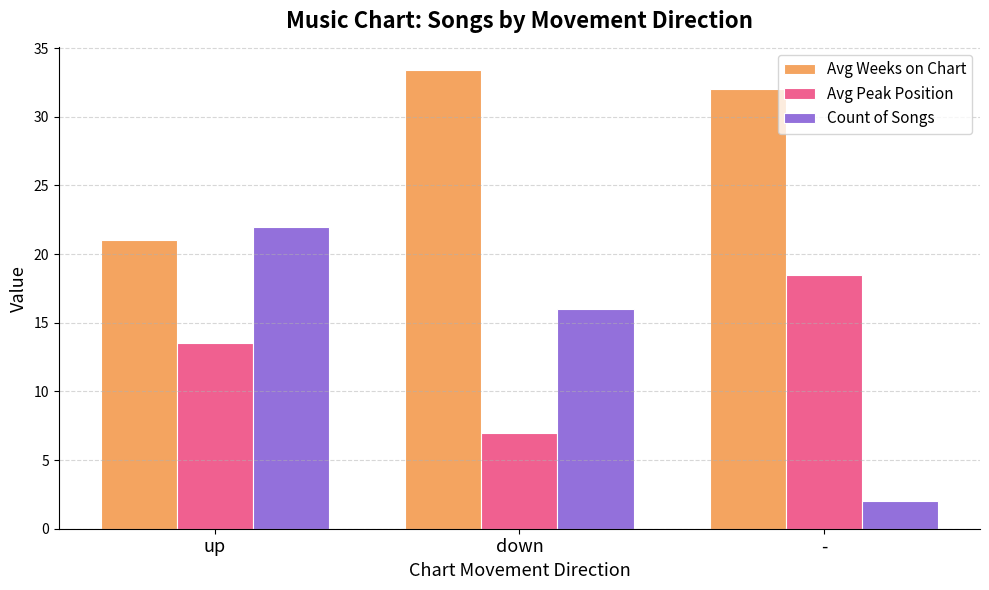

Is the value of Count of Songs at - greater than the value of Avg Weeks on Chart at -?

No